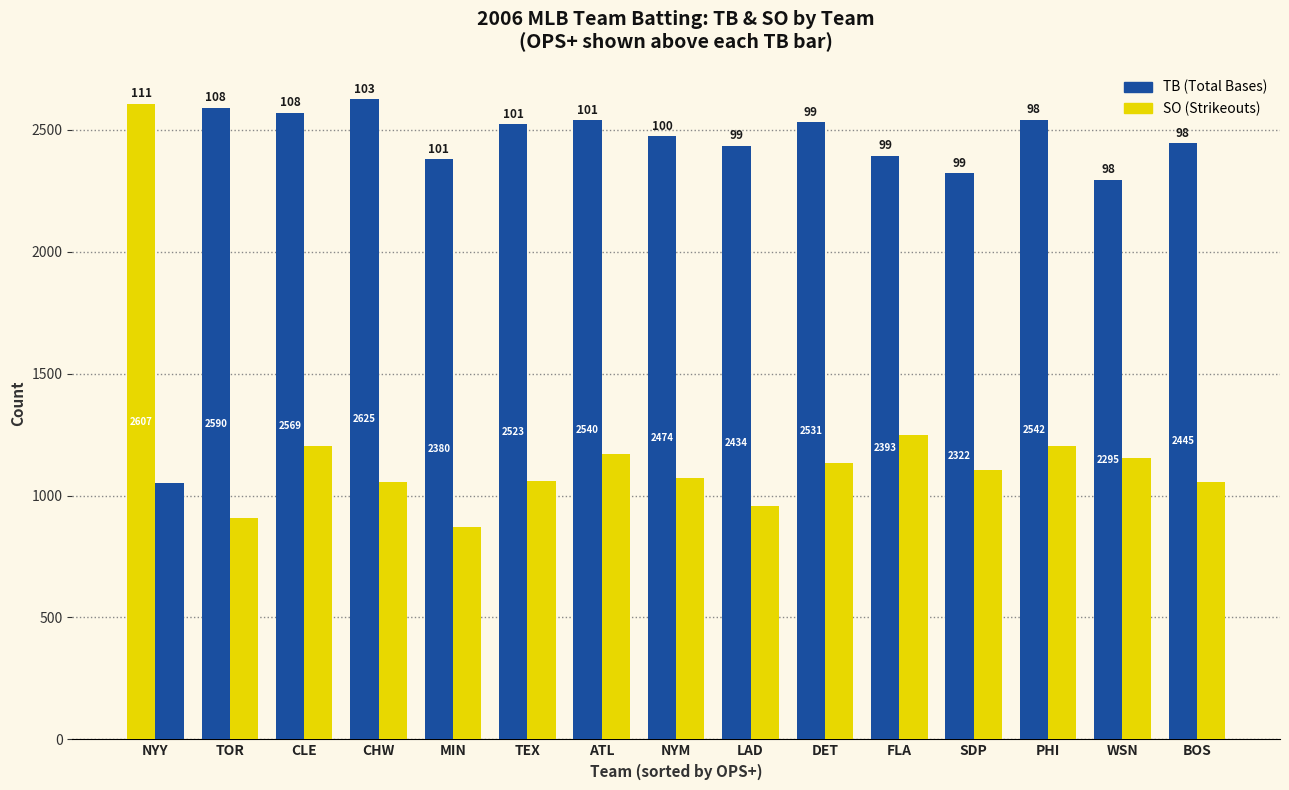

What is the maximum value shown in the chart?

2625